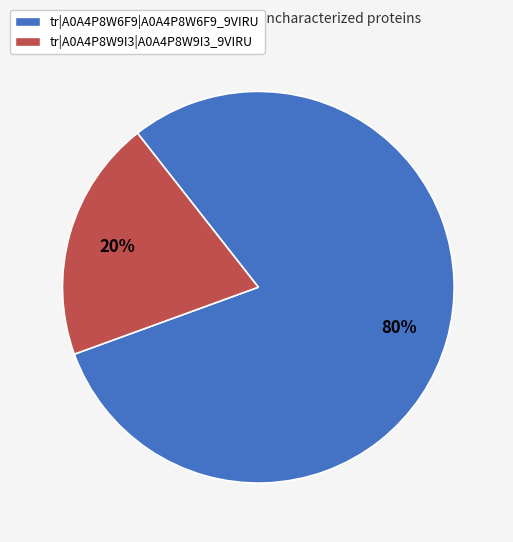

The tr|A0A4P8W6F9|A0A4P8W6F9_9VIRU slice represents 80% of the pie. True or false?

True